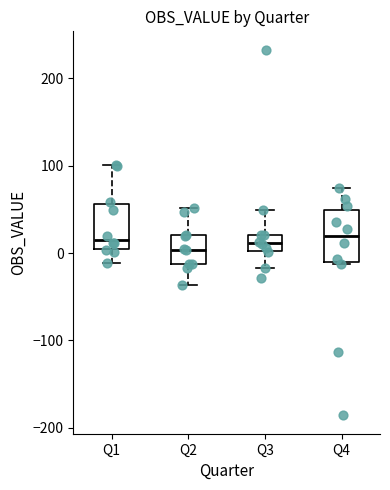

Reading left to right, transcribe this box plot: for each box, give where its median line is, the range the box spans, and where its two whiskers end, as read against the y-axis. The values are not printed on the chart, so give them approximately, as read against the axis.

Q1: median 20, box 10 to 60, whiskers -10 to 100
Q2: median 0, box -10 to 20, whiskers -40 to 50
Q3: median 10, box 0 to 20, whiskers -20 to 50
Q4: median 20, box -10 to 50, whiskers -10 to 80